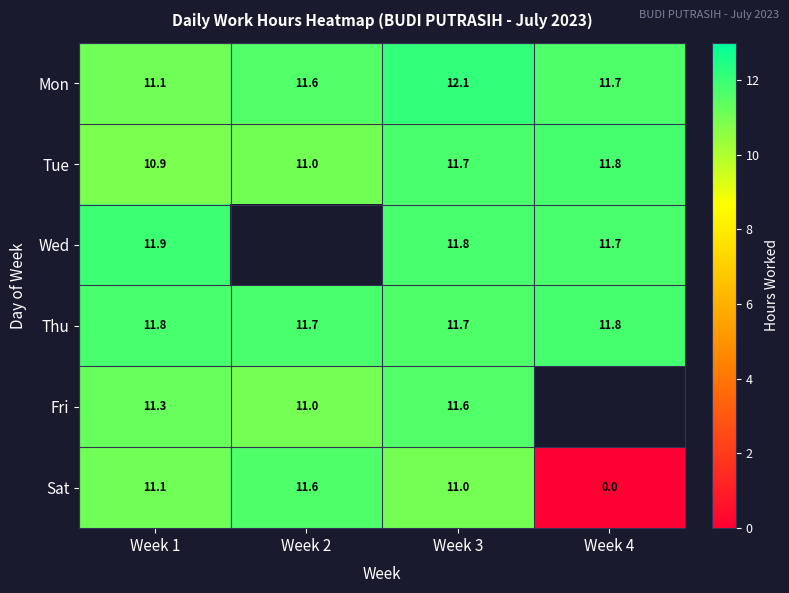

Which series changed the most between Week 1 and Week 3?

Mon